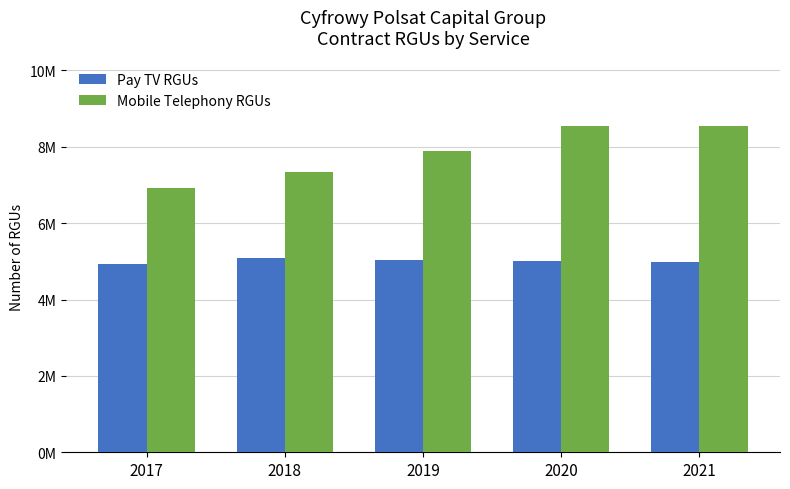

Reading left to right, what are all the values shown in this chart?

Pay TV RGUs: 2017=4942640	2018=5098917	2019=5038448	2020=5010358	2021=4985621
Mobile Telephony RGUs: 2017=6932676	2018=7345213	2019=7894581	2020=8534841	2021=8551871